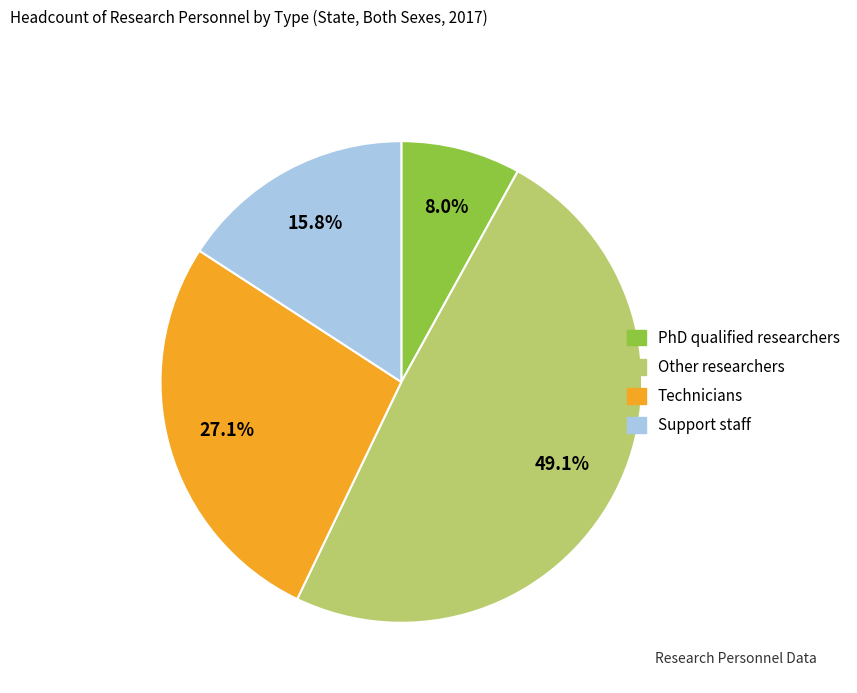

What percentage is the Support staff slice, to the nearest percent?

16%